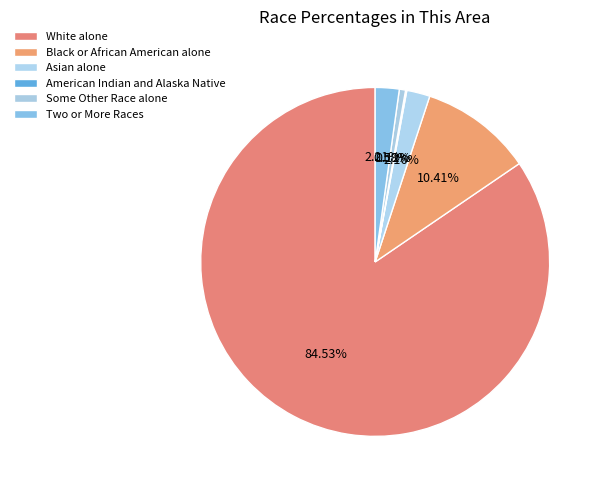

Which slice is the largest?

White alone